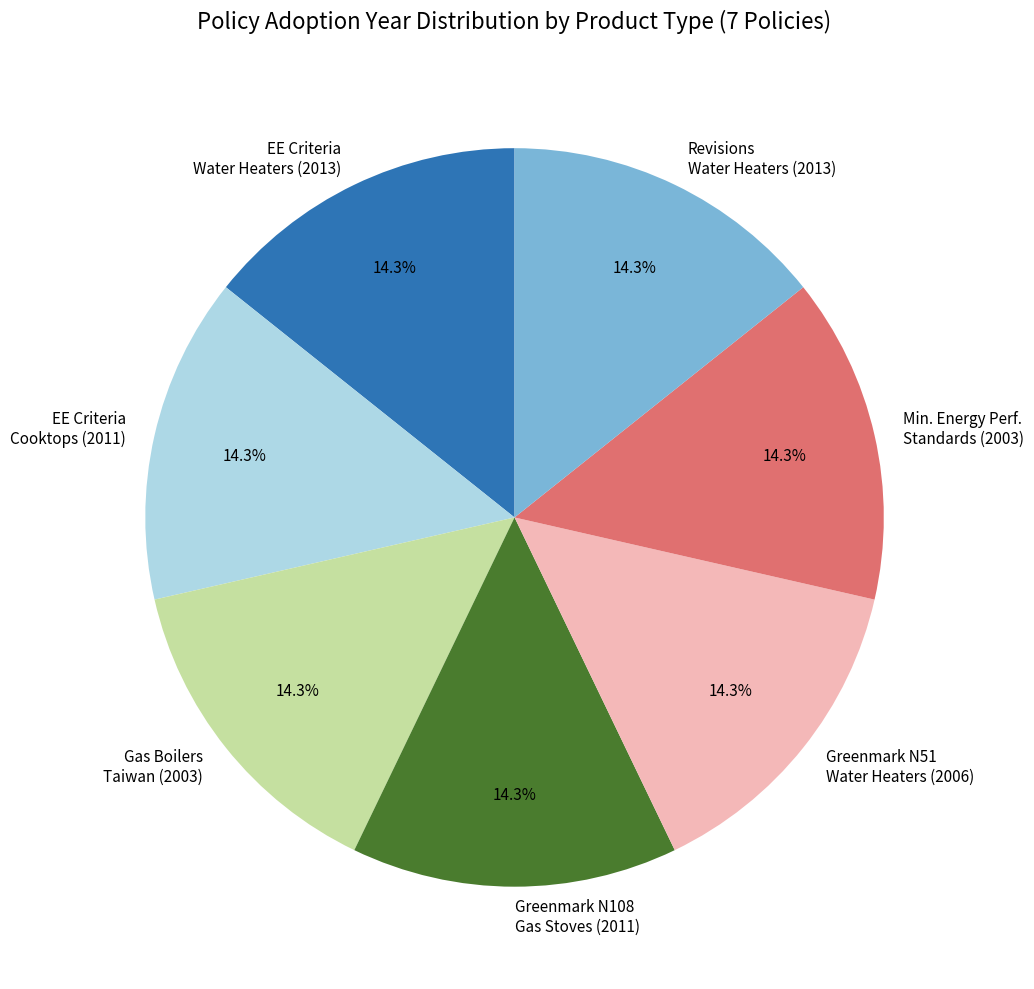

Is the sum of Greenmark N51 Water Heaters (2006) and EE Criteria Cooktops (2011) greater than half?

No